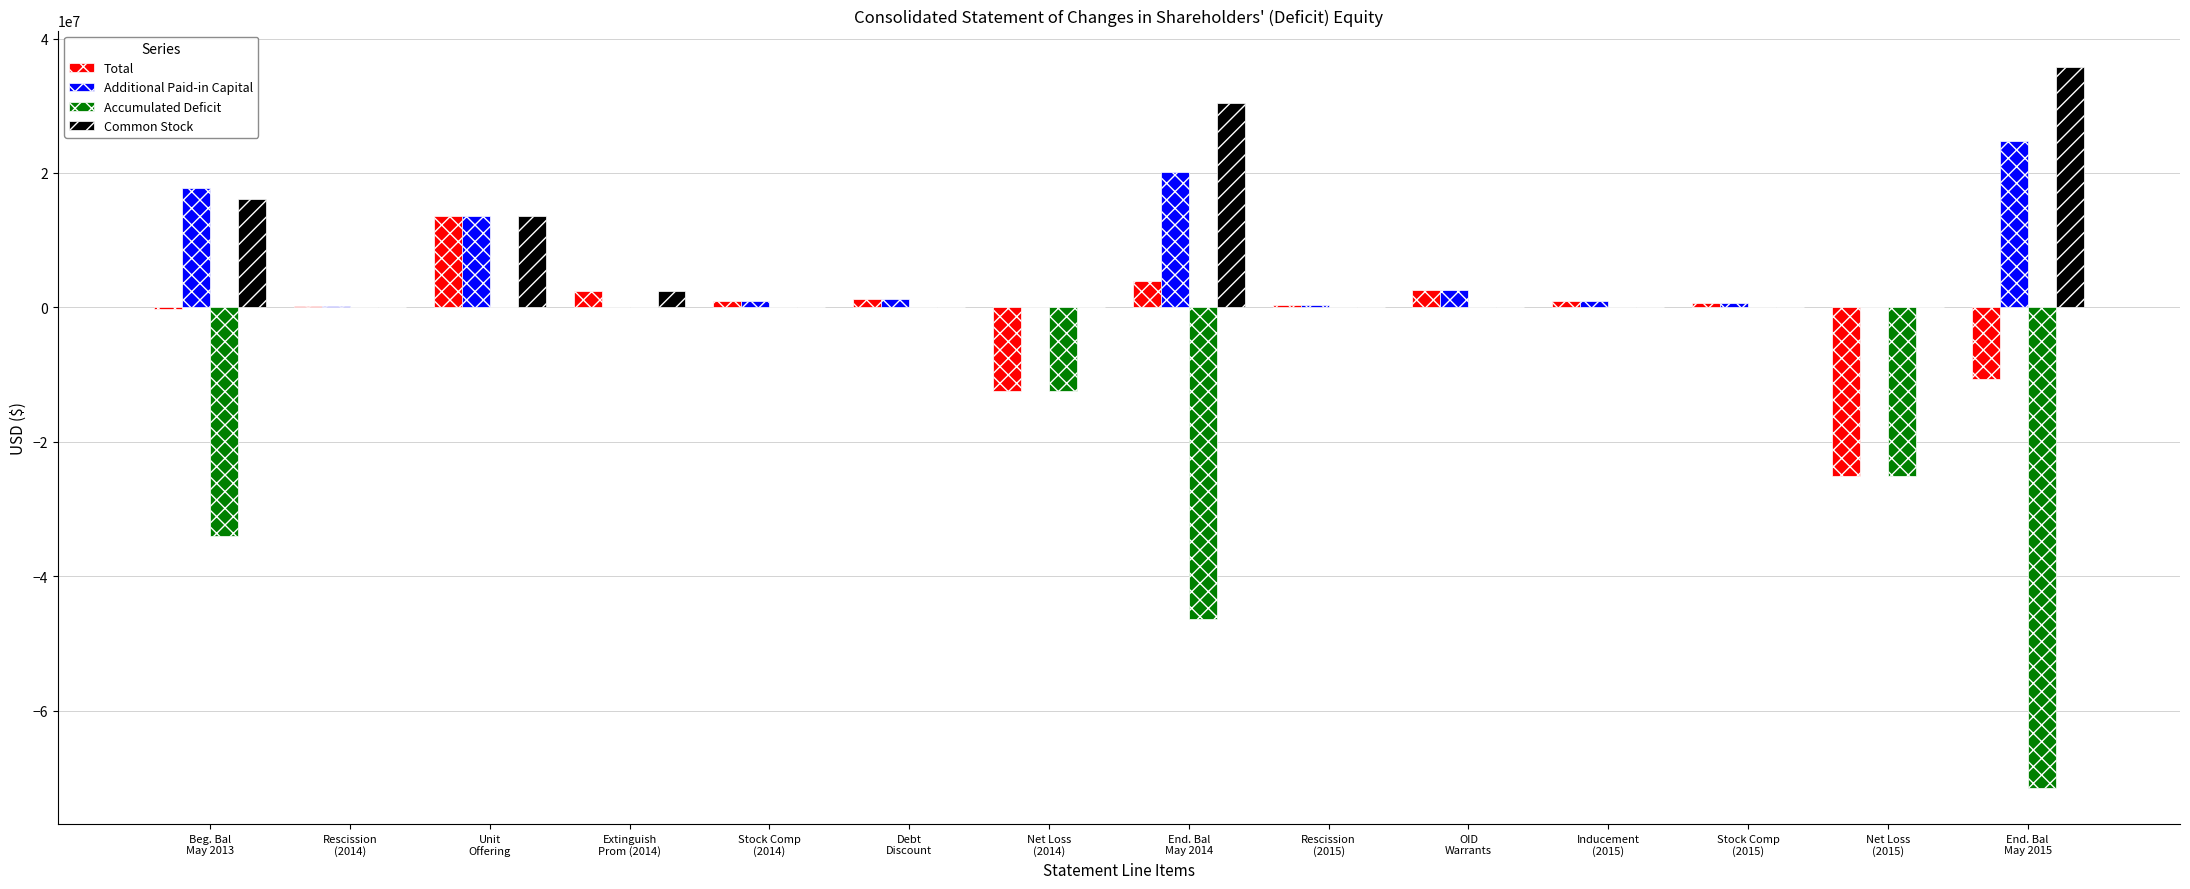

The Accumulated Deficit series shows -46434232 at End. Bal
May 2014. True or false?

True